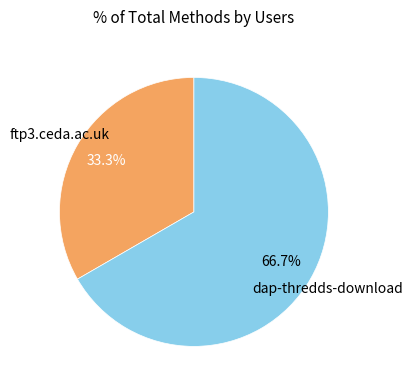

Is the sum of dap-thredds-download and ftp3.ceda.ac.uk greater than half?

Yes